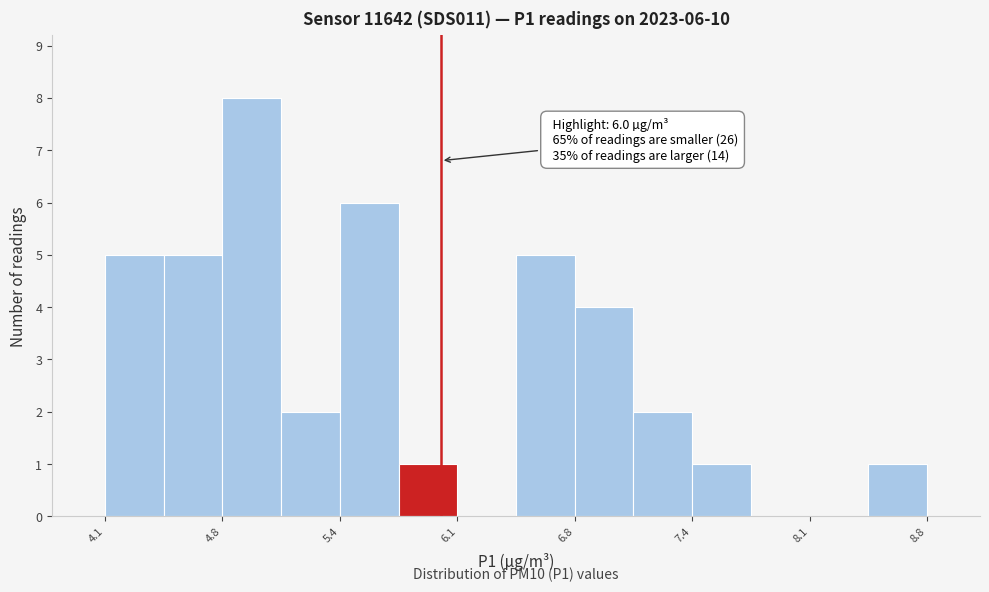

Around what value on the x-axis is the tallest bar? Give the approximate position of its centre, as read against the axis.

4.9